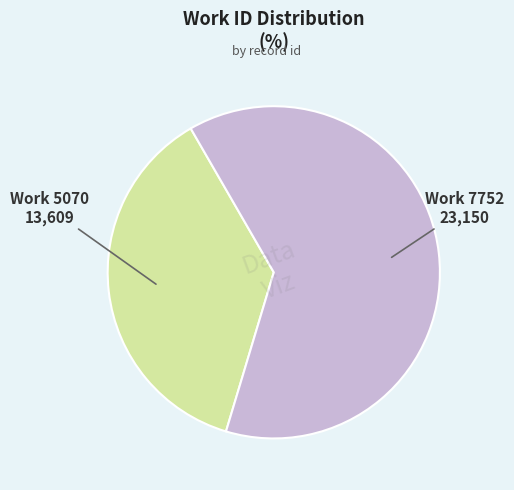

Is there a majority slice in this chart?

Yes